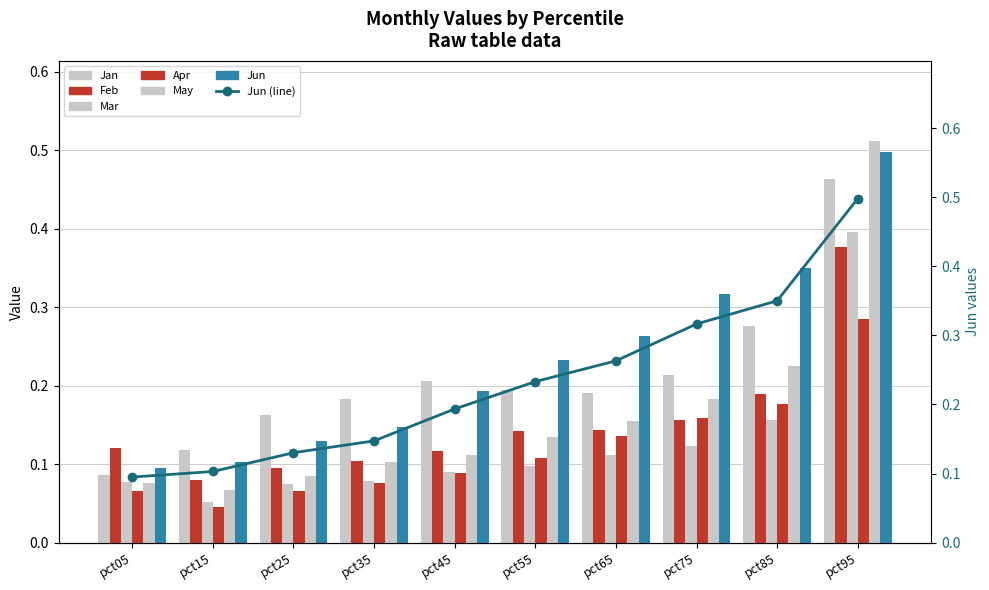

What is the value of the Feb bar at the 9th from the left?

0.2